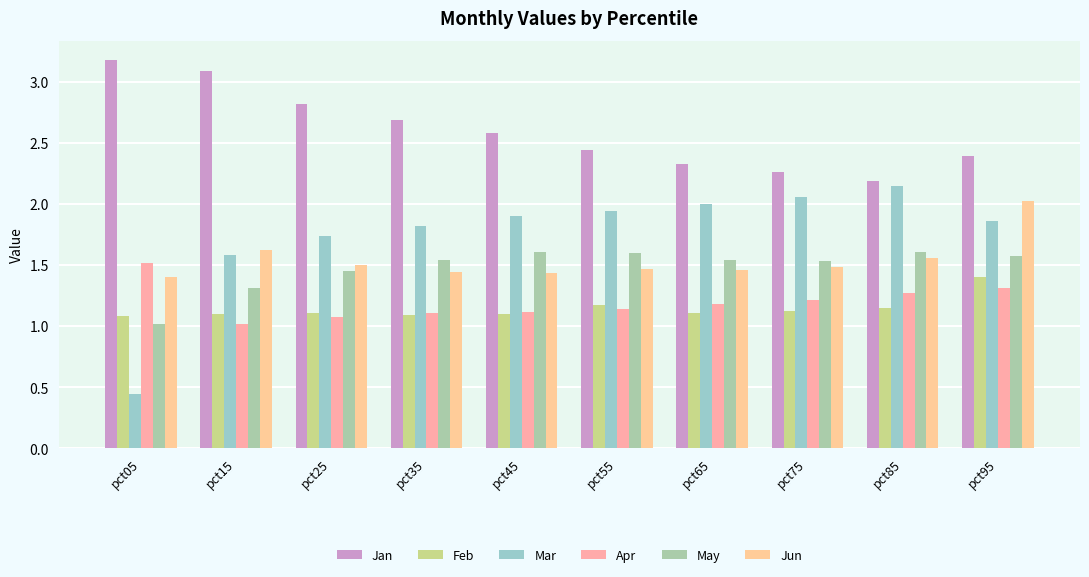

What is the sum of the Jan values at pct05 and pct65?

5.5